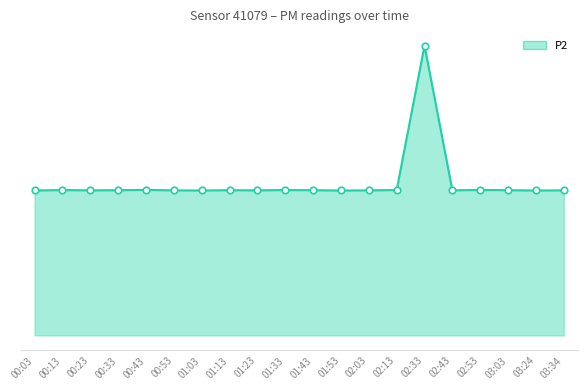

Is this an area chart (filled region under the line)?

Yes